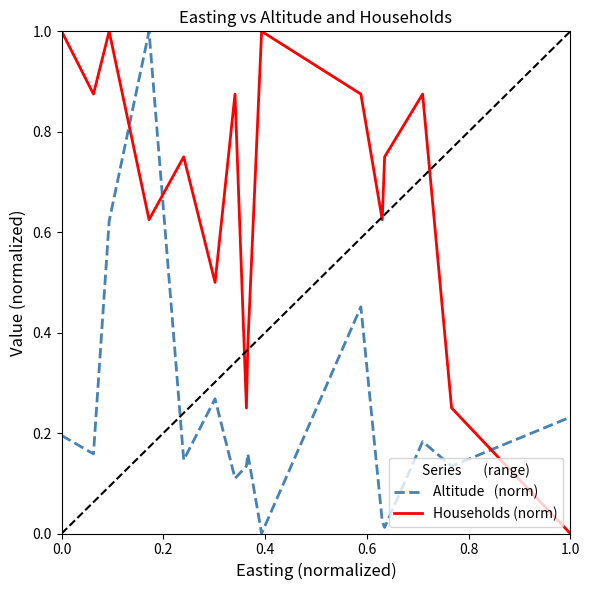

Does the chart display data point markers on the line(s)?

No